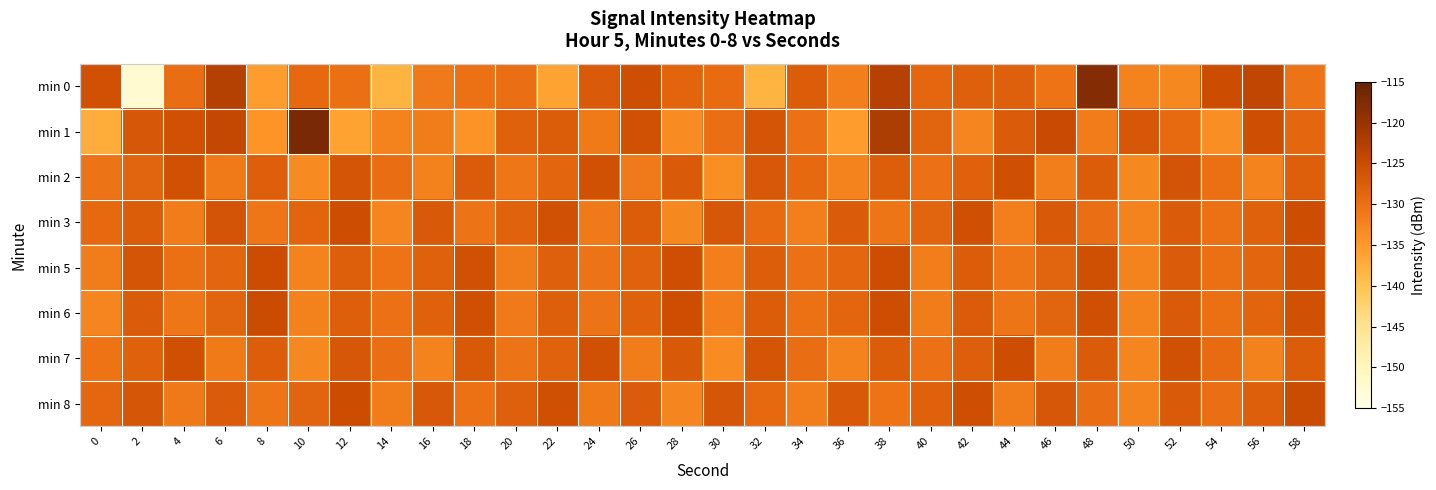

Reading left to right, extract all data points from this chart.

min 0: 0=-125.9	2=-152.4	4=-129.6	6=-122.8	8=-135.5	10=-129.2	12=-129.9	14=-138.2	16=-131.3	18=-130.2	20=-129.8	22=-136.2	24=-127.1	26=-125.4	28=-128.5	30=-129.4	32=-138.3	34=-127.4	36=-131.9	38=-122.9	40=-128.8	42=-127.8	44=-127.9	46=-130.4	48=-118.0	50=-132.3	52=-133.1	54=-125.1	56=-124.0	58=-130.5
min 1: 0=-137.2	2=-126.7	4=-125.9	6=-124.3	8=-134.4	10=-117.0	12=-136.2	14=-132.2	16=-131.5	18=-134.3	20=-128.1	22=-127.5	24=-131.2	26=-125.8	28=-133.4	30=-129.7	32=-126.3	34=-130.1	36=-135.6	38=-121.9	40=-128.4	42=-132.7	44=-127.2	46=-124.8	48=-131.5	50=-126.6	52=-129.3	54=-133.8	56=-125.4	58=-128.9
min 2: 0=-130.5	2=-128.3	4=-125.7	6=-131.1	8=-127.8	10=-133.2	12=-126.4	14=-129.6	16=-132.1	18=-127.3	20=-130.8	22=-128.7	24=-125.9	26=-131.4	28=-127.1	30=-133.6	32=-126.8	34=-129.2	36=-132.5	38=-127.6	40=-130.2	42=-128.1	44=-125.5	46=-131.8	48=-127.4	50=-133.0	52=-126.1	54=-129.9	56=-132.3	58=-127.7
min 3: 0=-129.1	2=-127.4	4=-131.6	6=-126.2	8=-130.9	10=-128.5	12=-125.3	14=-132.8	16=-127.0	18=-130.5	20=-128.2	22=-125.8	24=-131.3	26=-127.5	28=-133.1	30=-126.7	32=-129.4	34=-132.0	36=-127.2	38=-130.7	40=-128.4	42=-125.6	44=-131.9	46=-126.9	48=-129.8	50=-132.4	52=-127.3	54=-130.1	56=-128.0	58=-125.2
min 5: 0=-131.7	2=-126.3	4=-130.0	6=-128.6	8=-125.1	10=-132.2	12=-127.8	14=-130.4	16=-128.1	18=-125.7	20=-131.5	22=-127.9	24=-130.6	26=-128.2	28=-125.4	30=-132.0	32=-127.6	34=-130.2	36=-128.8	38=-125.3	40=-131.8	42=-127.4	44=-130.8	46=-128.4	48=-125.6	50=-132.4	52=-127.2	54=-130.0	56=-128.6	58=-125.8
min 6: 0=-132.6	2=-127.2	4=-130.8	6=-128.4	8=-125.0	10=-132.1	12=-127.7	14=-130.3	16=-128.0	18=-125.6	20=-131.4	22=-127.8	24=-130.5	26=-128.1	28=-125.3	30=-131.9	32=-127.5	34=-130.1	36=-128.7	38=-125.2	40=-131.7	42=-127.3	44=-130.7	46=-128.3	48=-125.5	50=-132.3	52=-127.1	54=-129.9	56=-128.5	58=-125.7
min 7: 0=-130.4	2=-128.0	4=-125.6	6=-131.2	8=-127.6	10=-133.0	12=-126.6	14=-129.8	16=-132.2	18=-127.0	20=-130.6	22=-128.2	24=-125.8	26=-131.6	28=-126.9	30=-133.3	32=-126.4	34=-129.6	36=-132.3	38=-127.4	40=-130.1	42=-127.8	44=-125.3	46=-131.7	48=-127.2	50=-132.7	52=-125.9	54=-129.5	56=-132.1	58=-127.5
min 8: 0=-128.9	2=-126.5	4=-131.0	6=-127.3	8=-130.7	10=-128.3	12=-125.1	14=-131.6	16=-126.8	18=-130.2	20=-127.9	22=-125.5	24=-131.1	26=-127.2	28=-132.8	30=-126.5	32=-129.2	34=-131.8	36=-127.0	38=-130.4	40=-128.1	42=-125.4	44=-131.7	46=-126.7	48=-129.6	50=-132.2	52=-127.1	54=-129.8	56=-127.7	58=-125.0